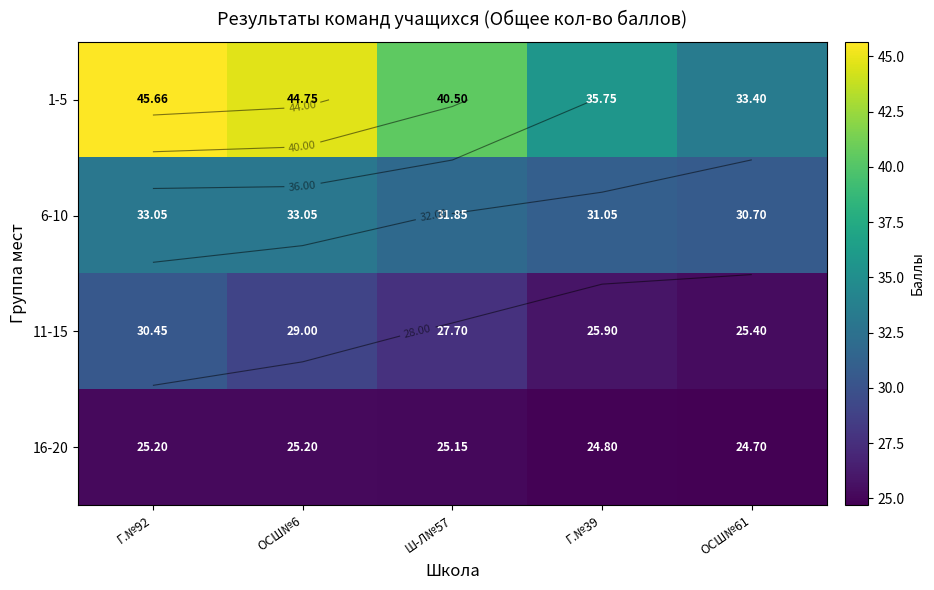

How many values in the 11-15 series exceed 27?

3